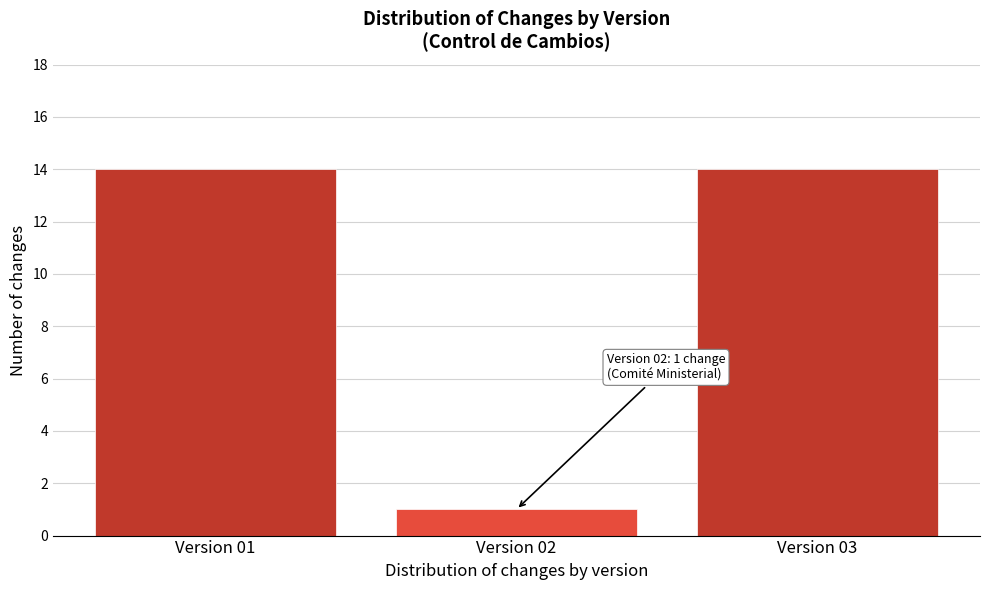

Reading left to right, what are all the values shown in this chart?

Version 01=14	Version 02=1	Version 03=14